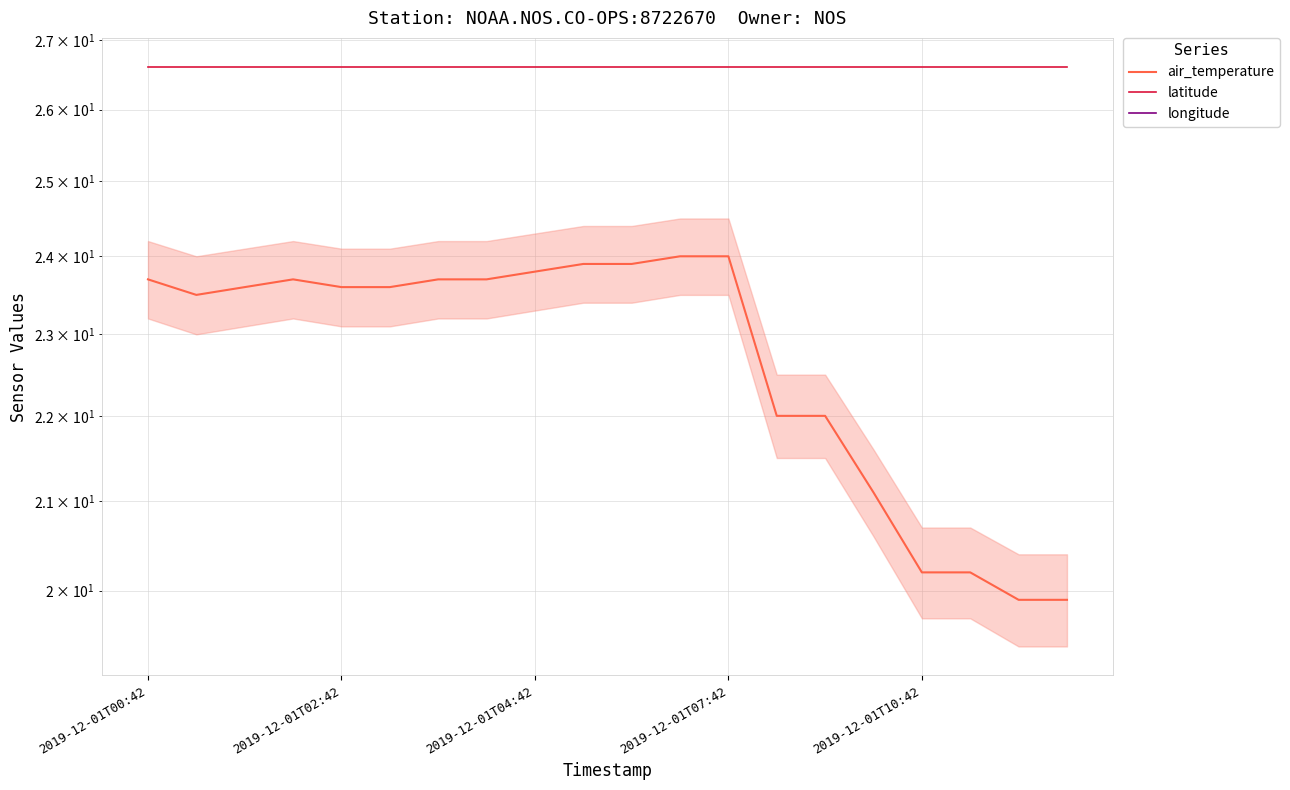

What is the spread (max minus min) of values at 18?

106.6